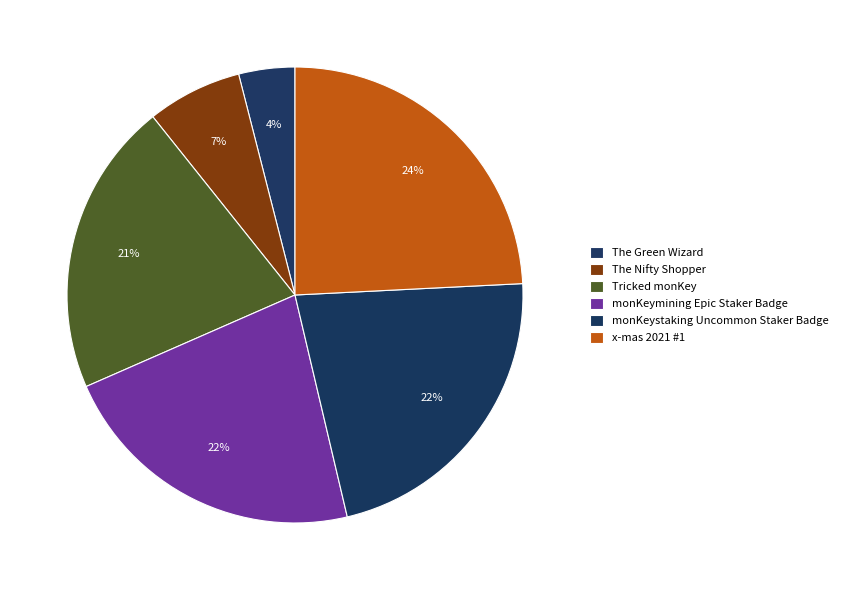

How many segments does this pie chart have?

6